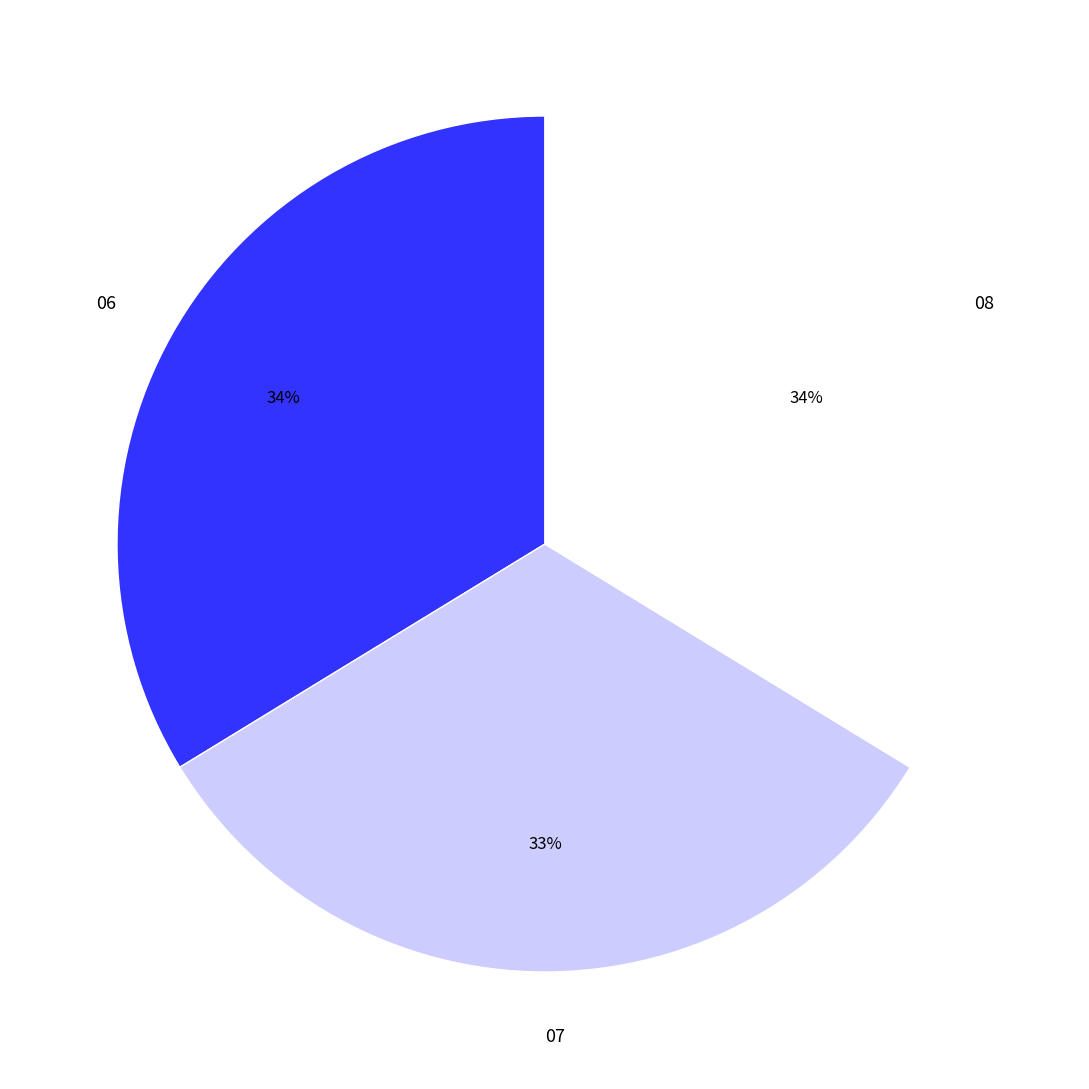

To the nearest percent, what portion does 06 represent?

34%